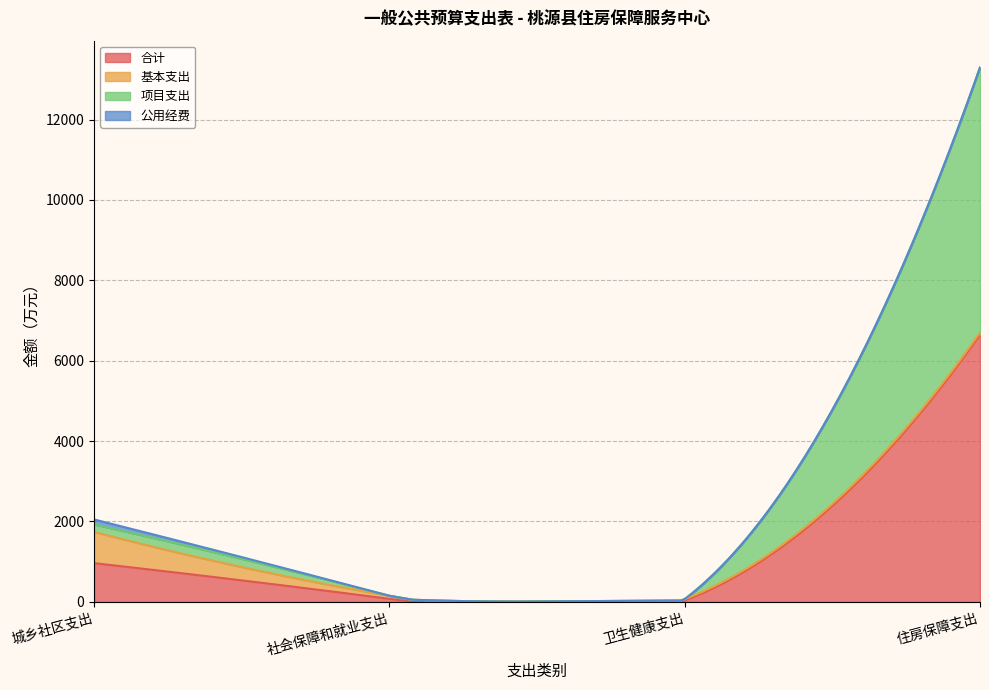

Does the chart display data point markers on the line(s)?

No